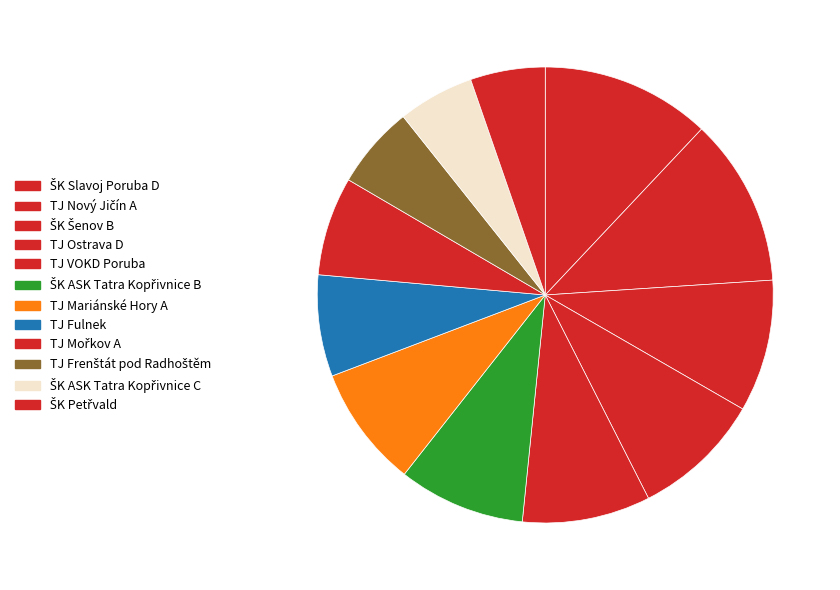

Between ŠK ASK Tatra Kopřivnice B and ŠK Petřvald, which is larger?

ŠK ASK Tatra Kopřivnice B